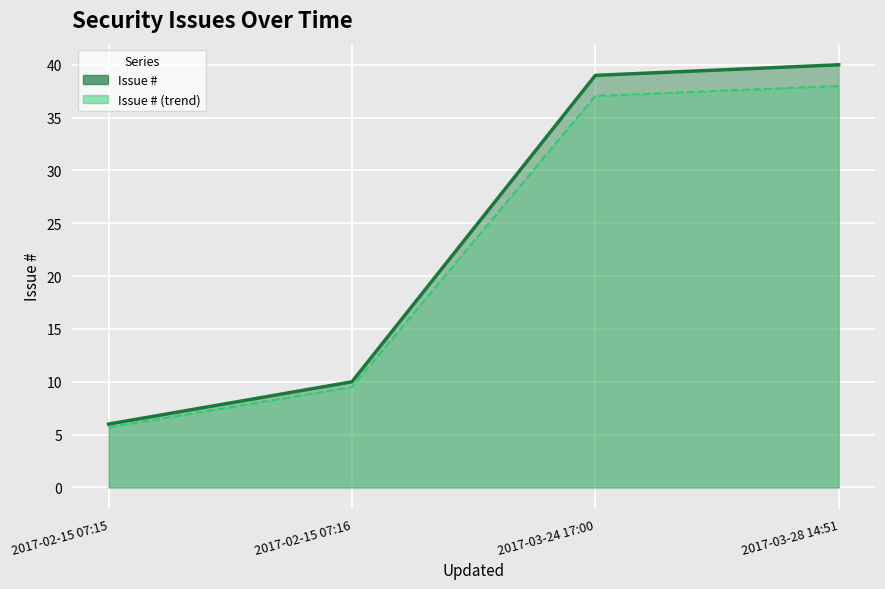

What is the sum of all values?

95